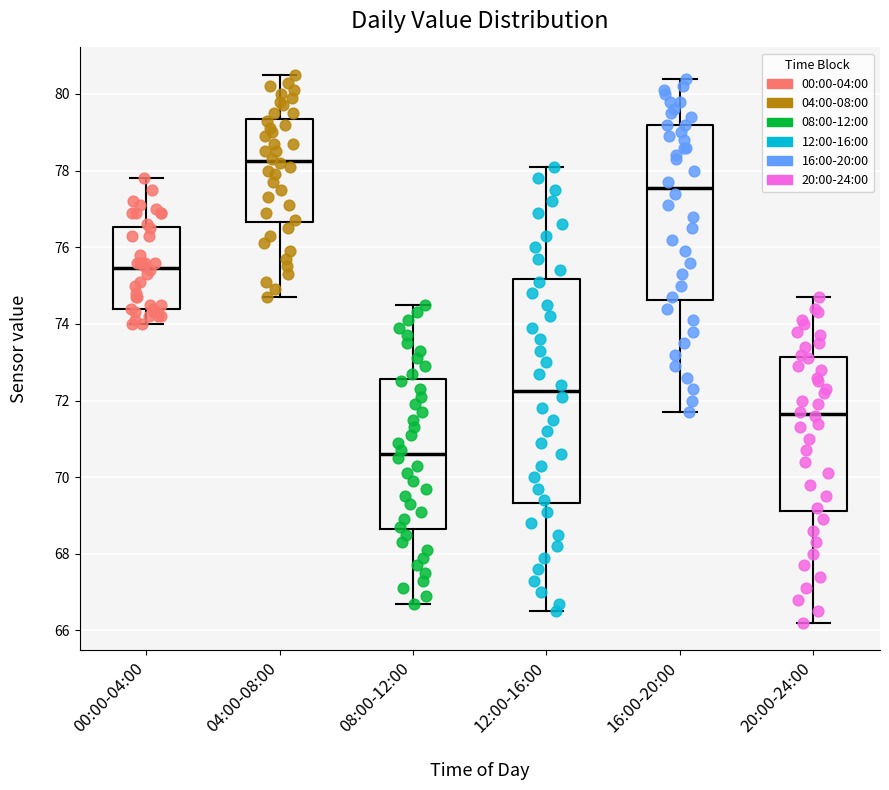

Reading left to right, read every box against the y-axis: the position of its median line, the range the box covers, and the ends of its whiskers. The values are not printed on the chart, so give them approximately, as read against the axis.

00:00-04:00: median 75.4, box 74.4 to 76.6, whiskers 74.0 to 77.8
04:00-08:00: median 78.2, box 76.6 to 79.4, whiskers 74.8 to 80.6
08:00-12:00: median 70.6, box 68.6 to 72.6, whiskers 66.8 to 74.6
12:00-16:00: median 72.2, box 69.4 to 75.2, whiskers 66.6 to 78.2
16:00-20:00: median 77.6, box 74.6 to 79.2, whiskers 71.8 to 80.4
20:00-24:00: median 71.6, box 69.2 to 73.2, whiskers 66.2 to 74.8